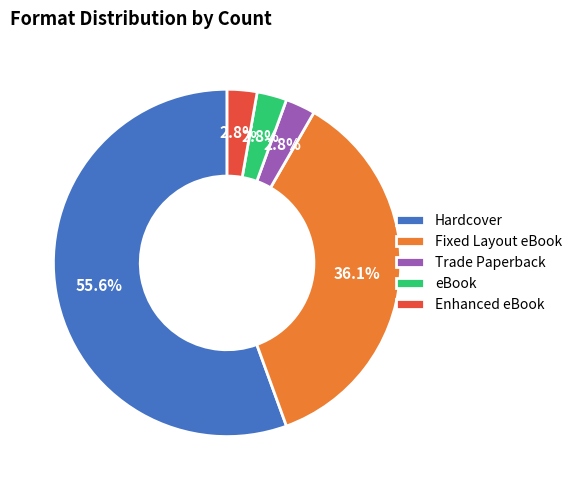

How many slices are in this pie chart?

5